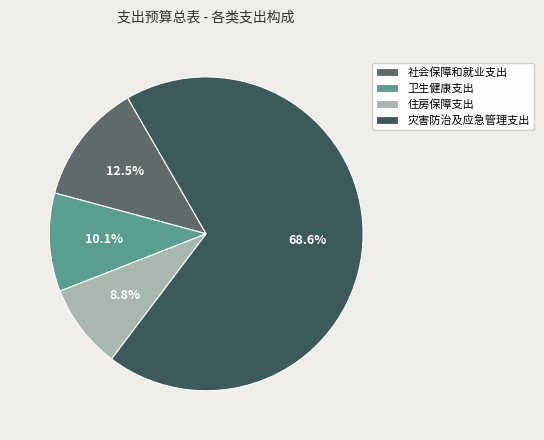

Count the number of slices in the pie.

4